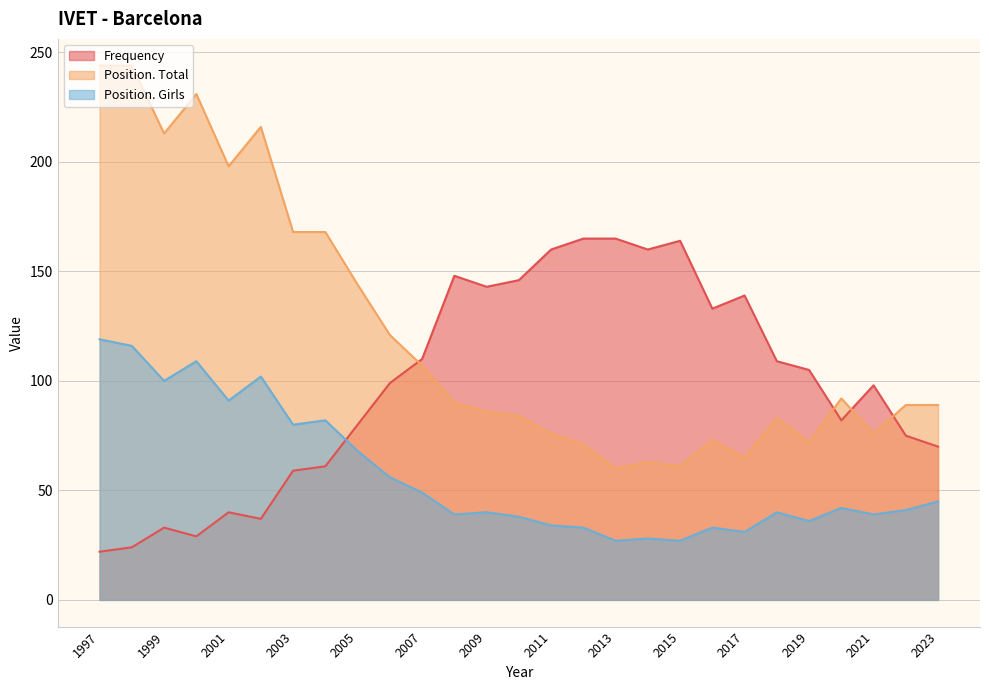

Reading left to right, transcribe all the data shown in this chart.

Frequency: 2023=70	2022=75	2021=98	2020=82	2019=105	2018=109	2017=139	2016=133	2015=164	2014=160	2013=165	2012=165	2011=160	2010=146	2009=143	2008=148	2007=110	2006=99	2005=80	2004=61	2003=59	2002=37	2001=40	2000=29	1999=33	1998=24	1997=22
Position. Total: 2023=89	2022=89	2021=76	2020=92	2019=72	2018=83	2017=65	2016=73	2015=61	2014=63	2013=60	2012=71	2011=76	2010=84	2009=86	2008=90	2007=107	2006=121	2005=144	2004=168	2003=168	2002=216	2001=198	2000=231	1999=213	1998=244	1997=244
Position. Girls: 2023=45	2022=41	2021=39	2020=42	2019=36	2018=40	2017=31	2016=33	2015=27	2014=28	2013=27	2012=33	2011=34	2010=38	2009=40	2008=39	2007=49	2006=56	2005=68	2004=82	2003=80	2002=102	2001=91	2000=109	1999=100	1998=116	1997=119